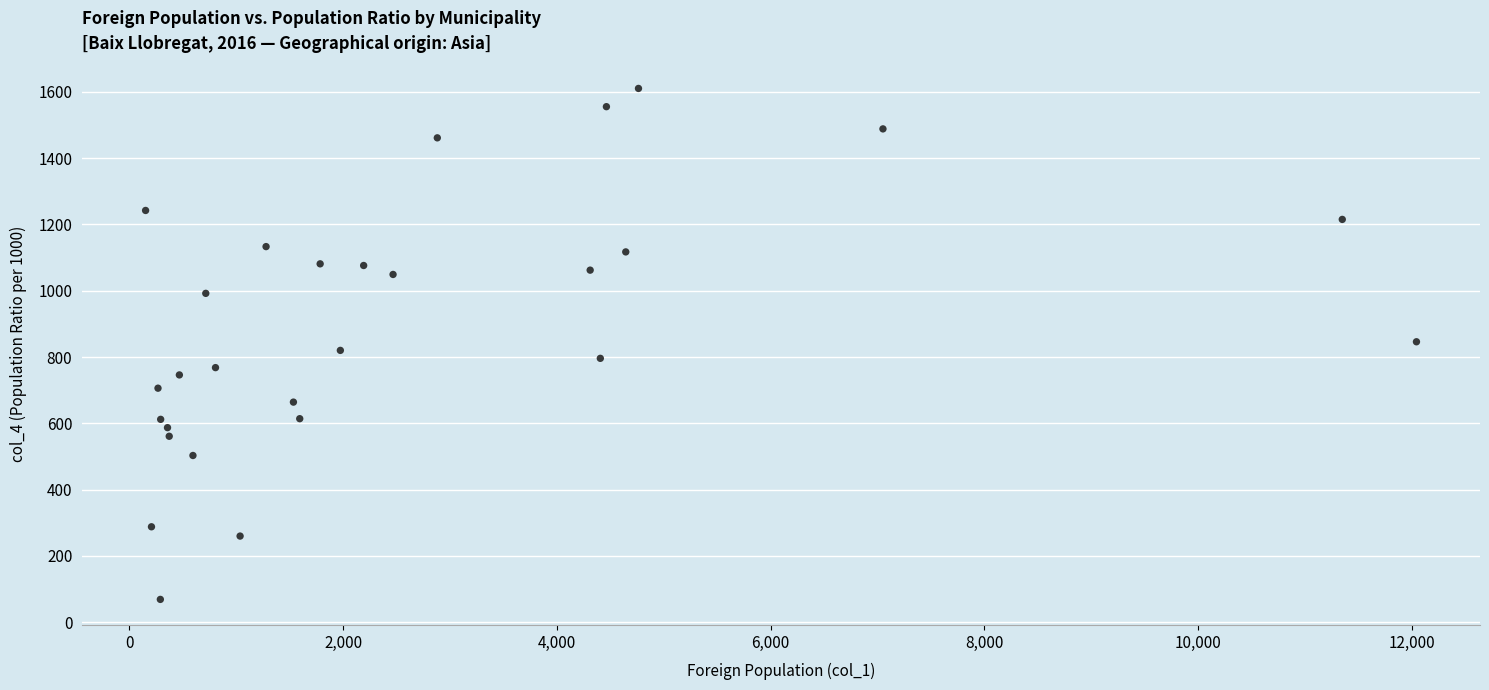

What is the range of X values (max minus min)?

11889